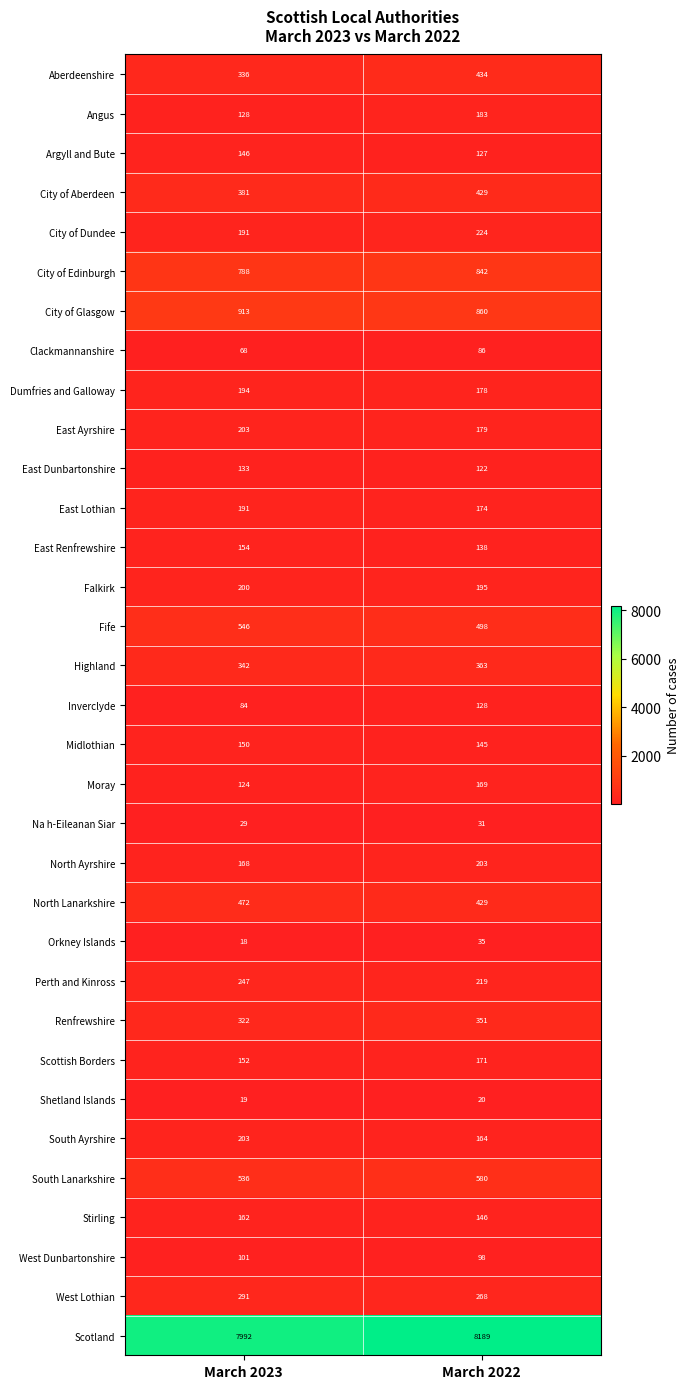

Where is Inverclyde nearest to the value 106?

March 2023